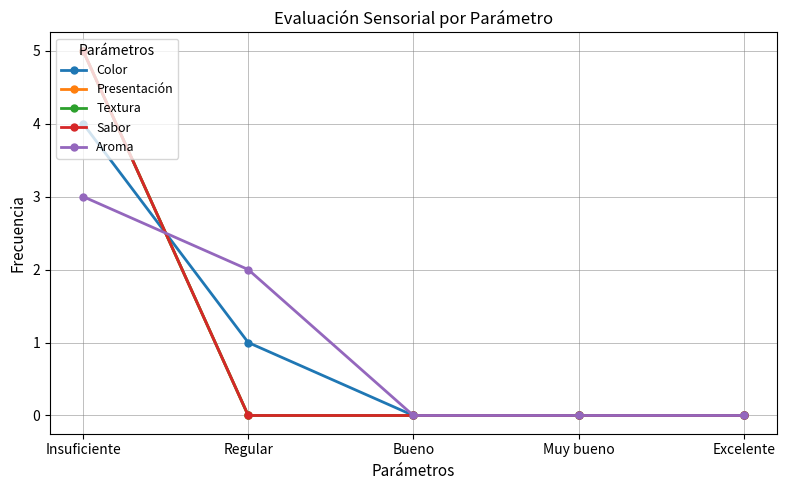

How many Sabor values are between 0 and 1?

4